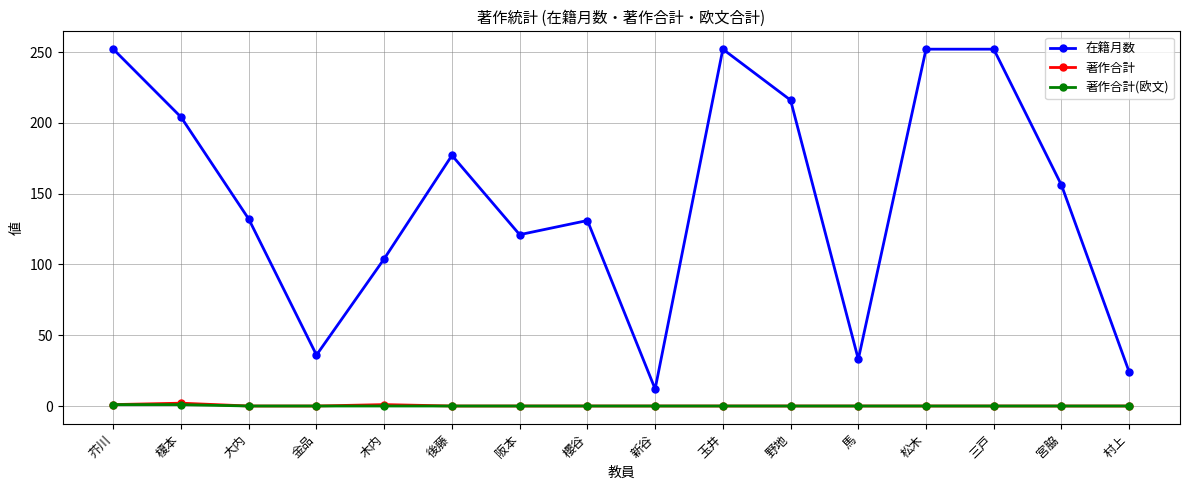

What position from the left is 芥川?

1